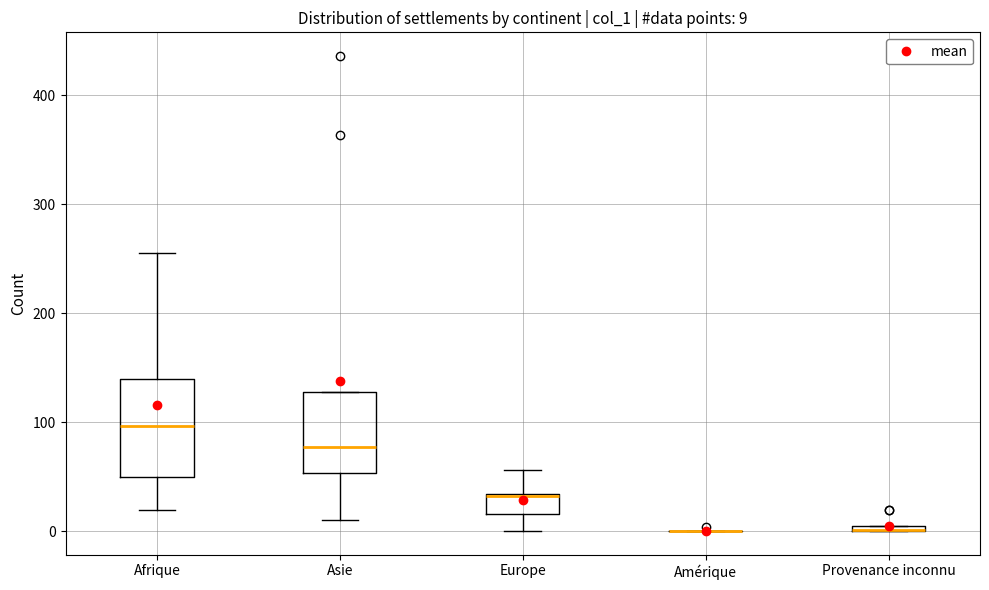

Comparing the boxes themselves (not the whiskers), which one is the tallest?

Afrique